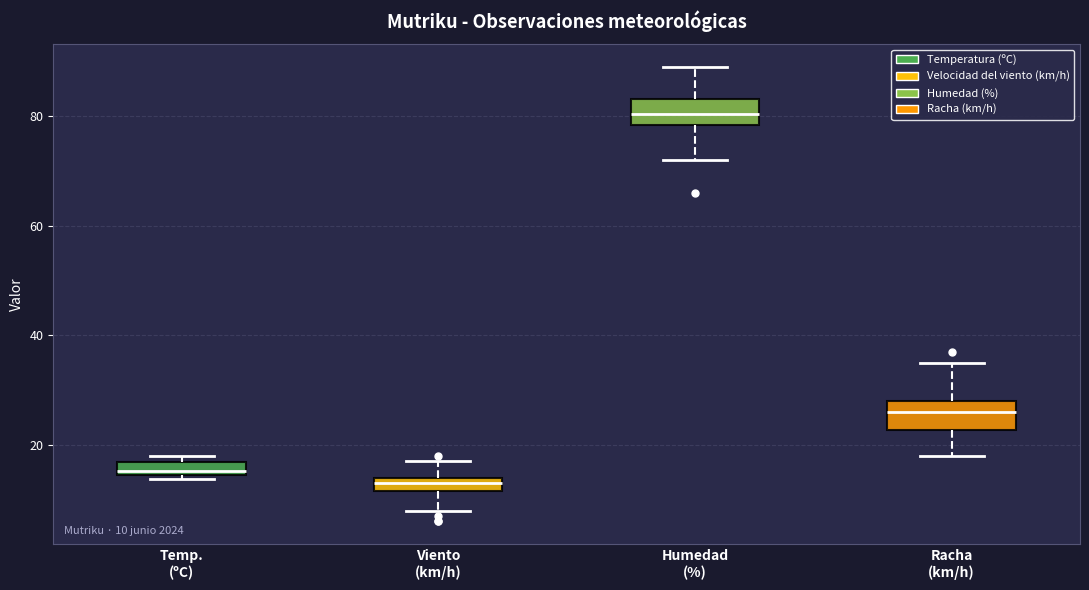

Which box has the lowest median line?

Viento (km/h)